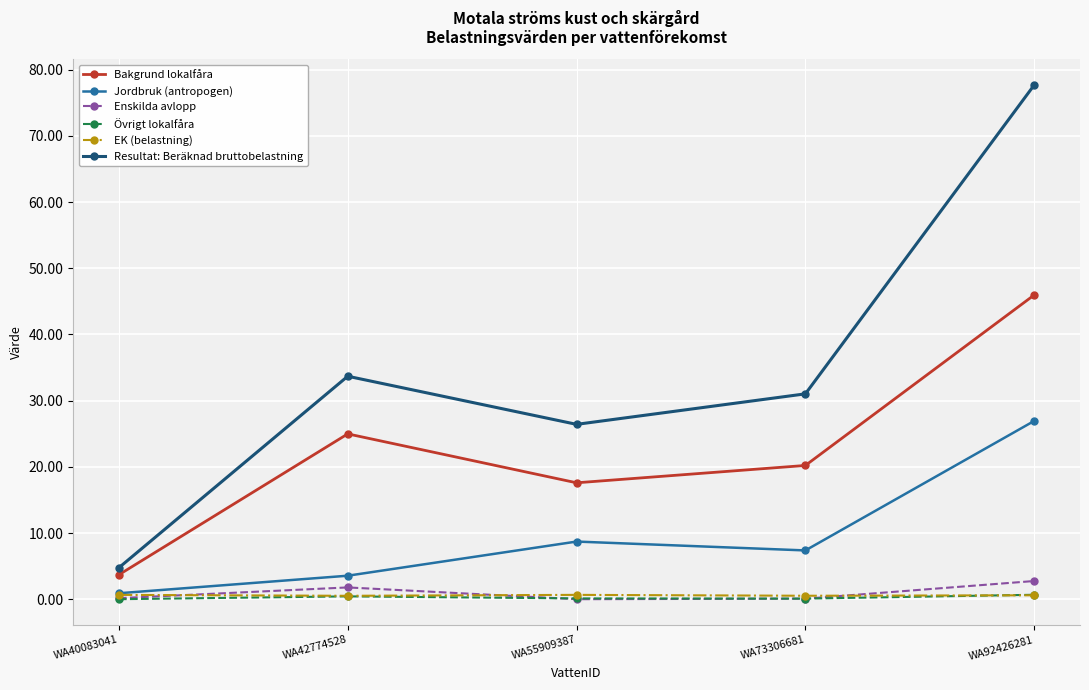

True or false: Övrigt lokalfåra has a value of 0.0 at WA40083041.

True